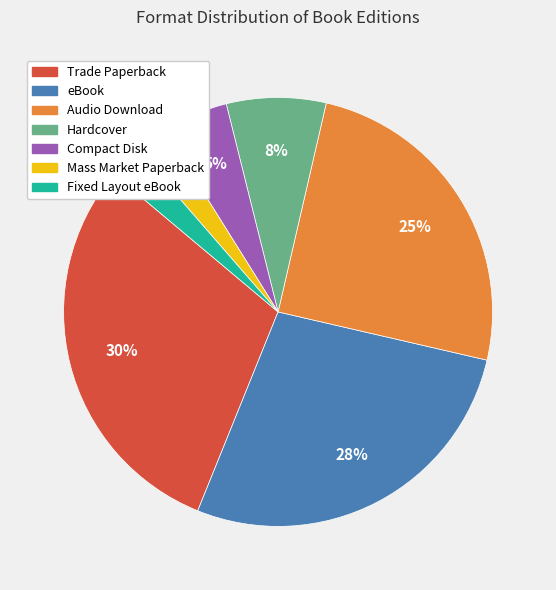

To the nearest percent, what is the combined percentage of Audio Download and Compact Disk?

30%